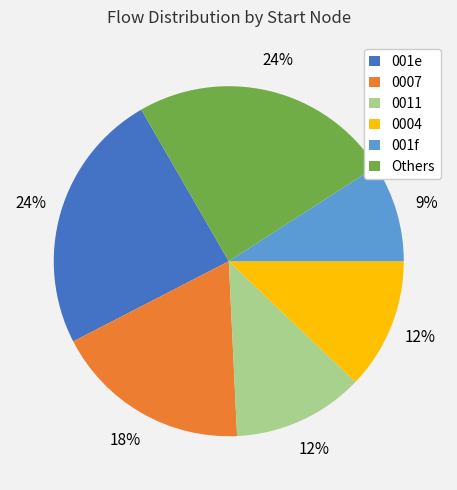

To the nearest percent, what is the difference between the largest and smallest slice percentages?

15%